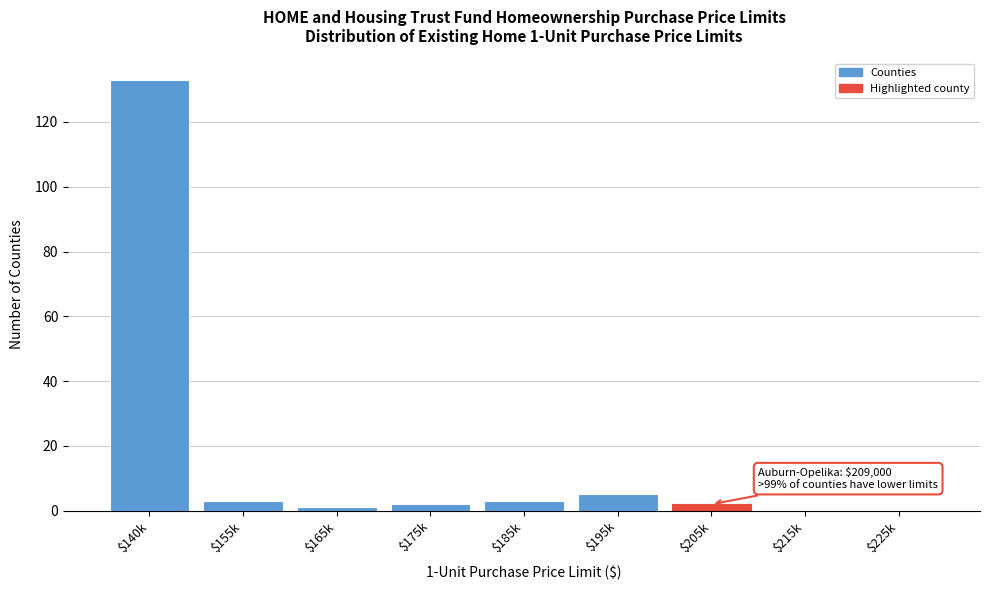

True or false: the data shows 0 at $215k.

True